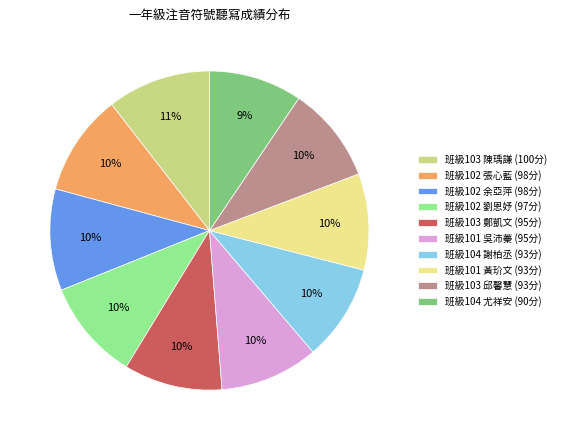

Is the sum of 班級101 黃玠文 (93分) and 班級104 尤祥安 (90分) greater than half?

No